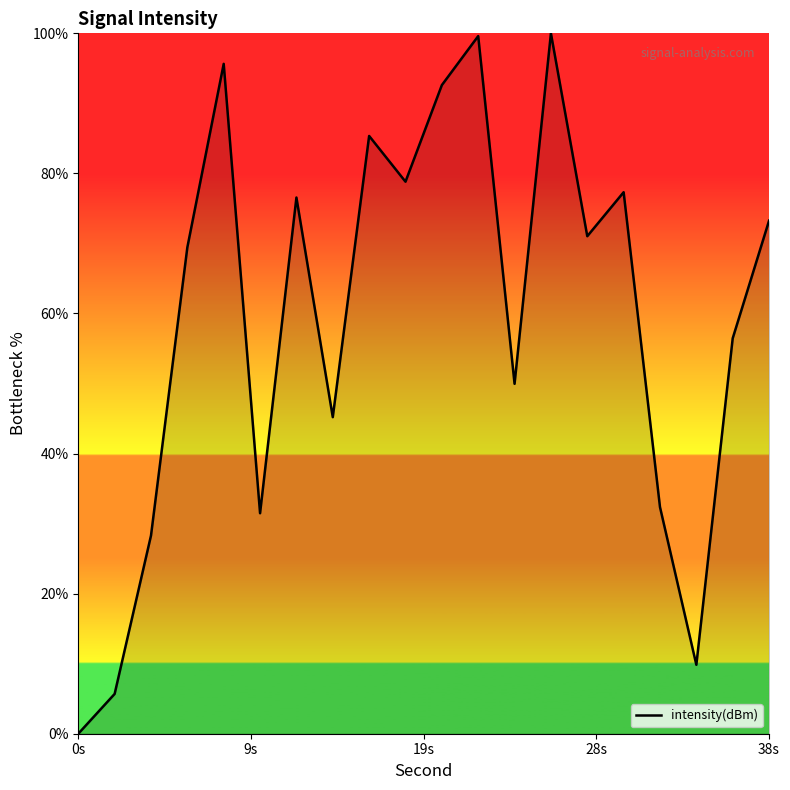

What is the greatest value displayed?

100.0